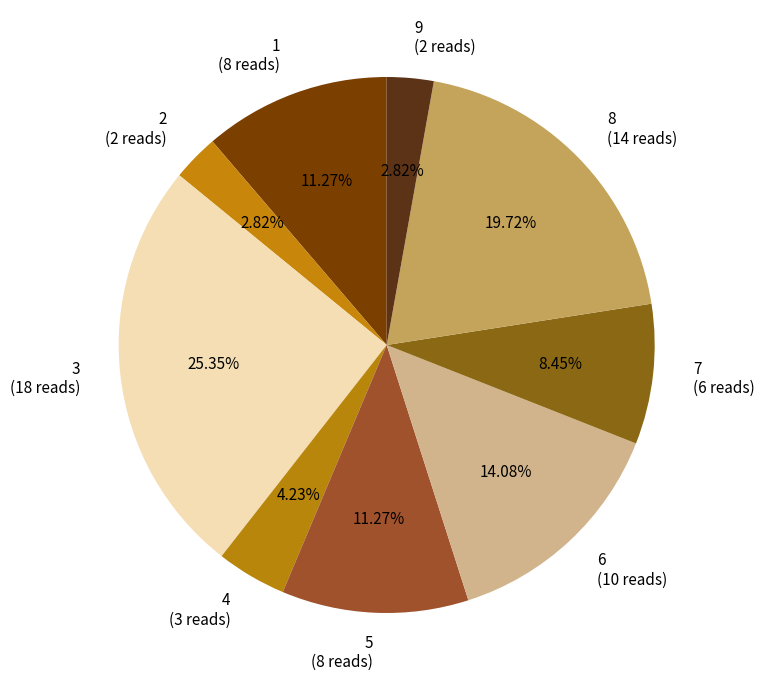

Combined, do 7 and 5 account for over 50%?

No